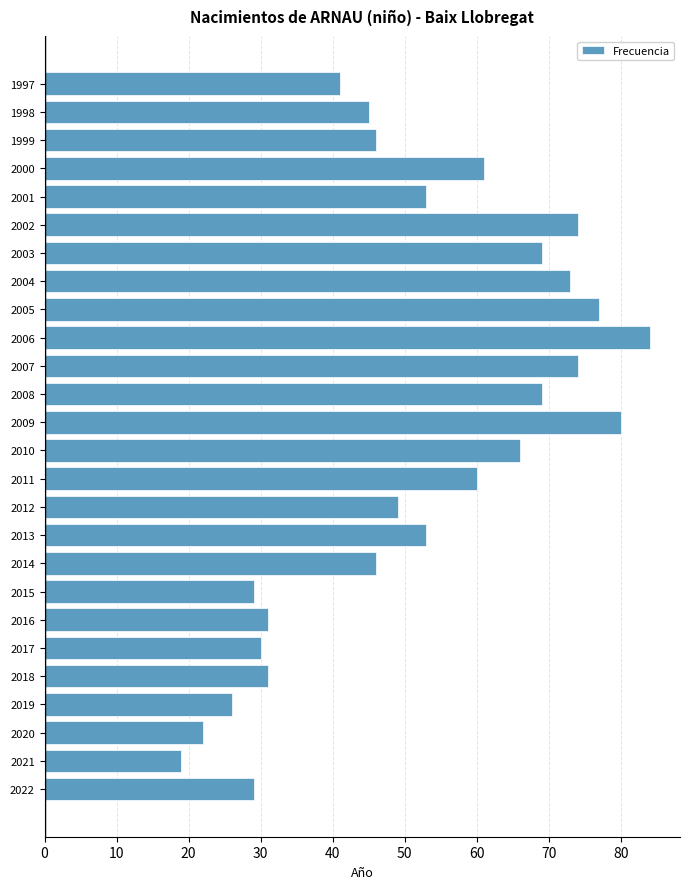

Does the chart contain stacked bars?

No